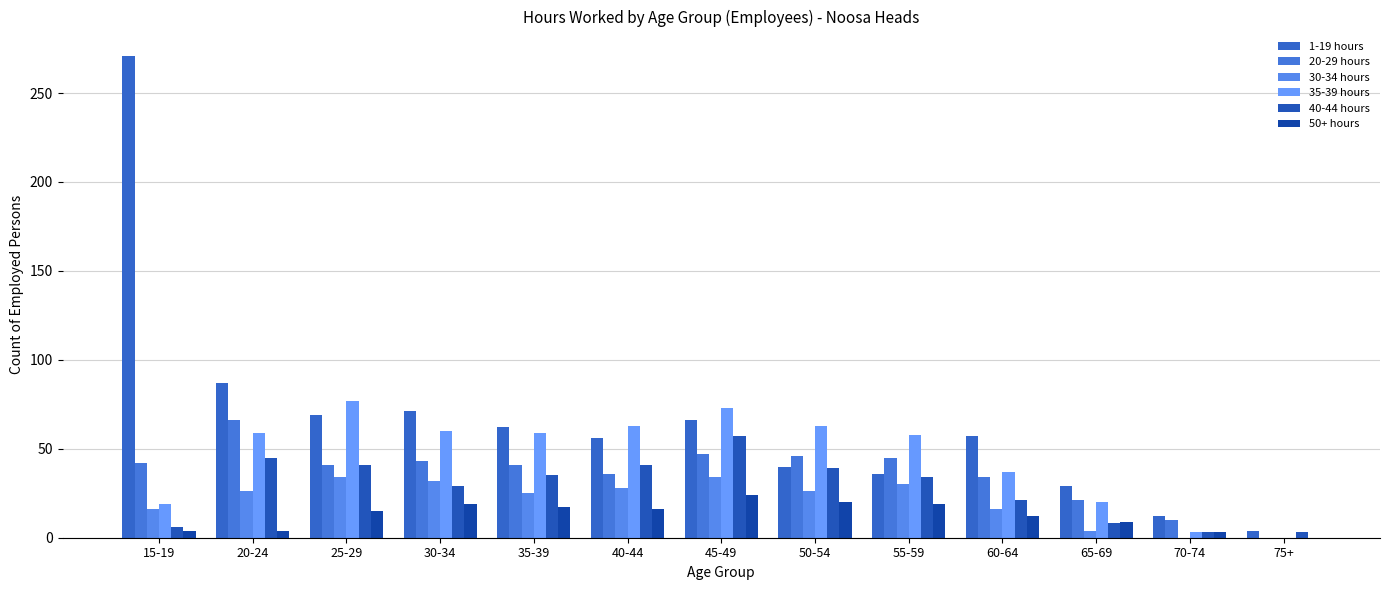

How many groups of bars are there?

13